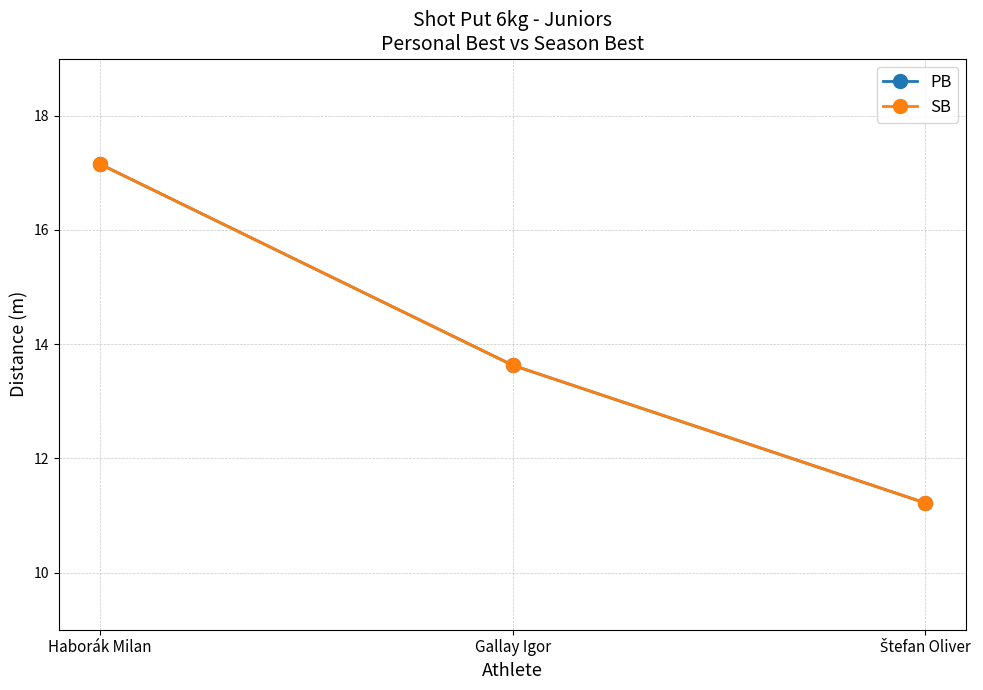

Is this an area chart (filled region under the line)?

No